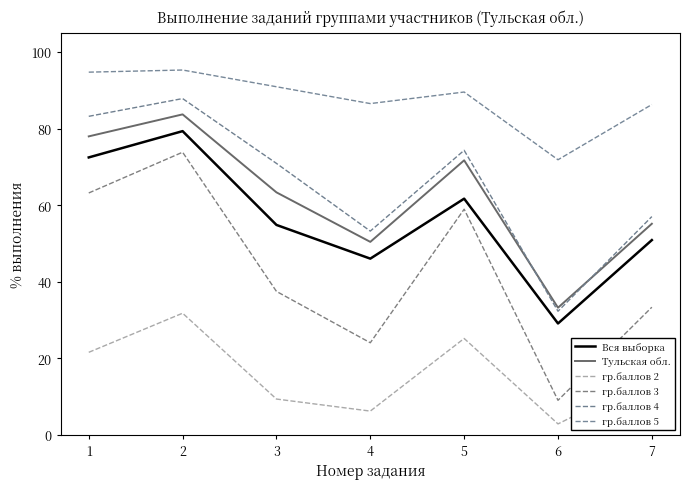

What is the sum of all гр.баллов 2 values?

111.8